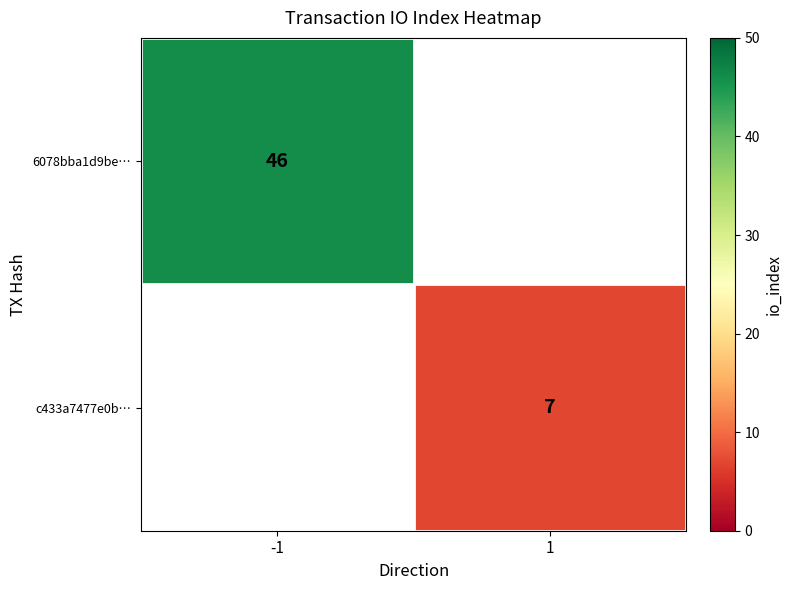

True or false: c433a7477e0b… has a value of 9.6 at 1.

False